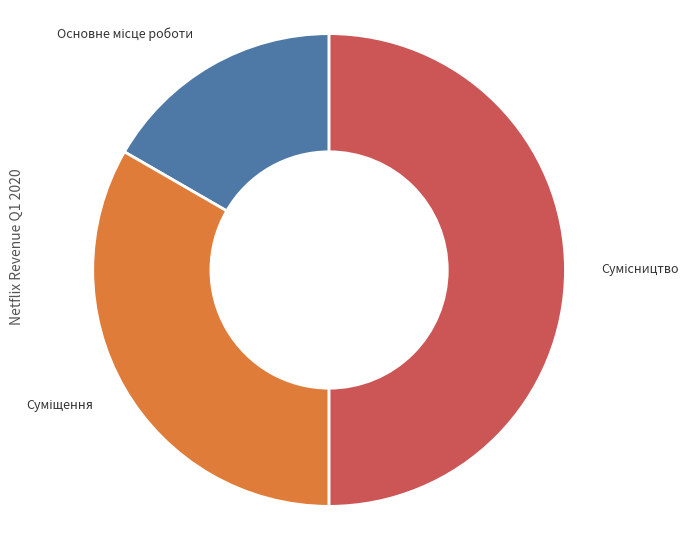

Combined, do Основне місце роботи and Сумісництво account for over 50%?

Yes